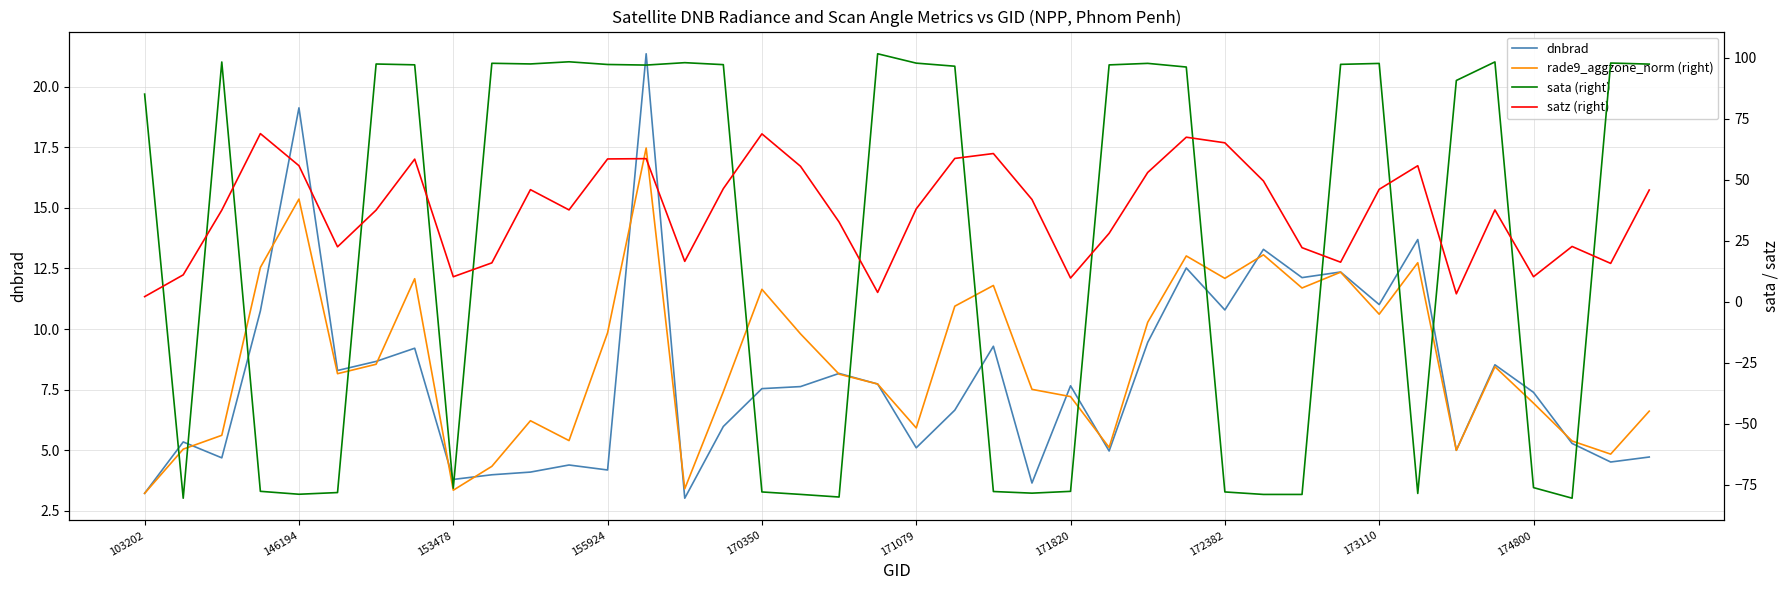

Is the value of satz (right) at 20 greater than the value of dnbrad at 29?

Yes